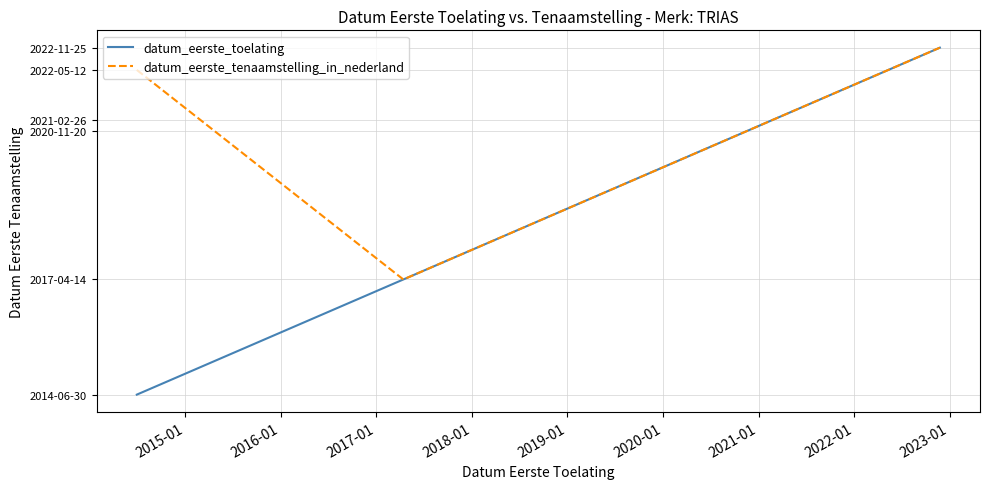

What is the label of the 4th point from the left?

2017-01